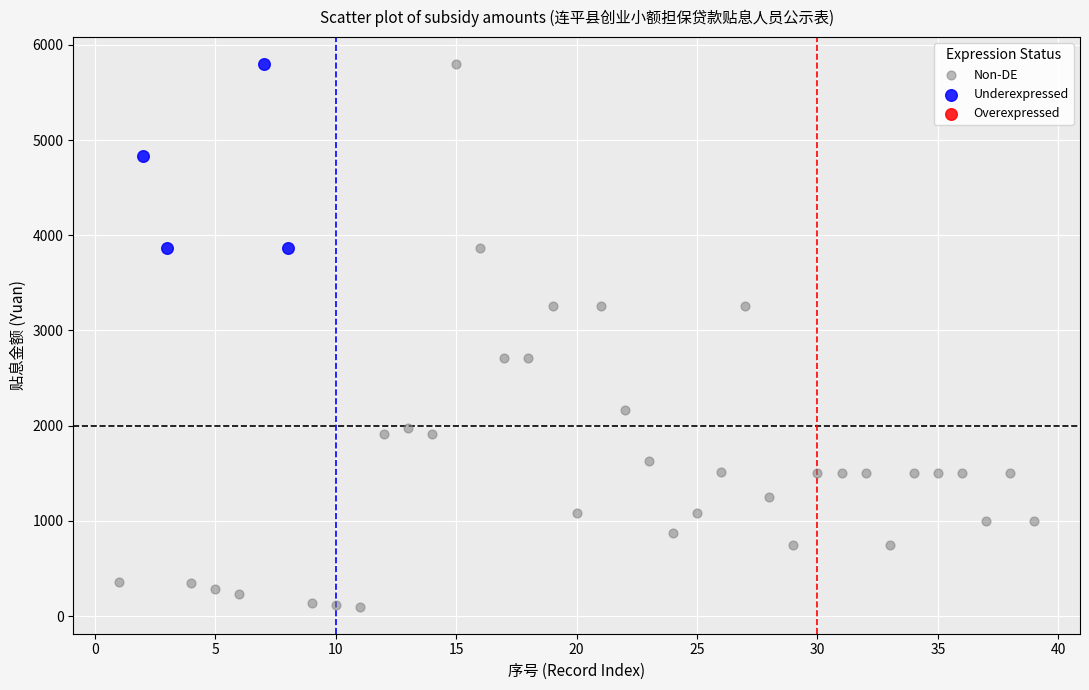

Which series has the widest spread of Y values?

Non-DE